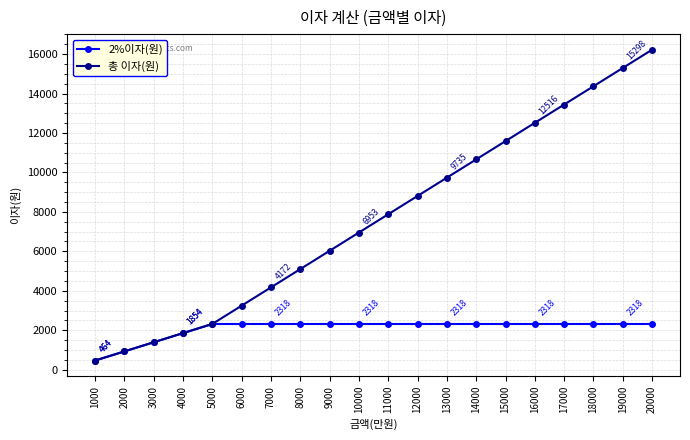

List the series in order of their overall mean, highest first.

총 이자(원), 2%이자(원)